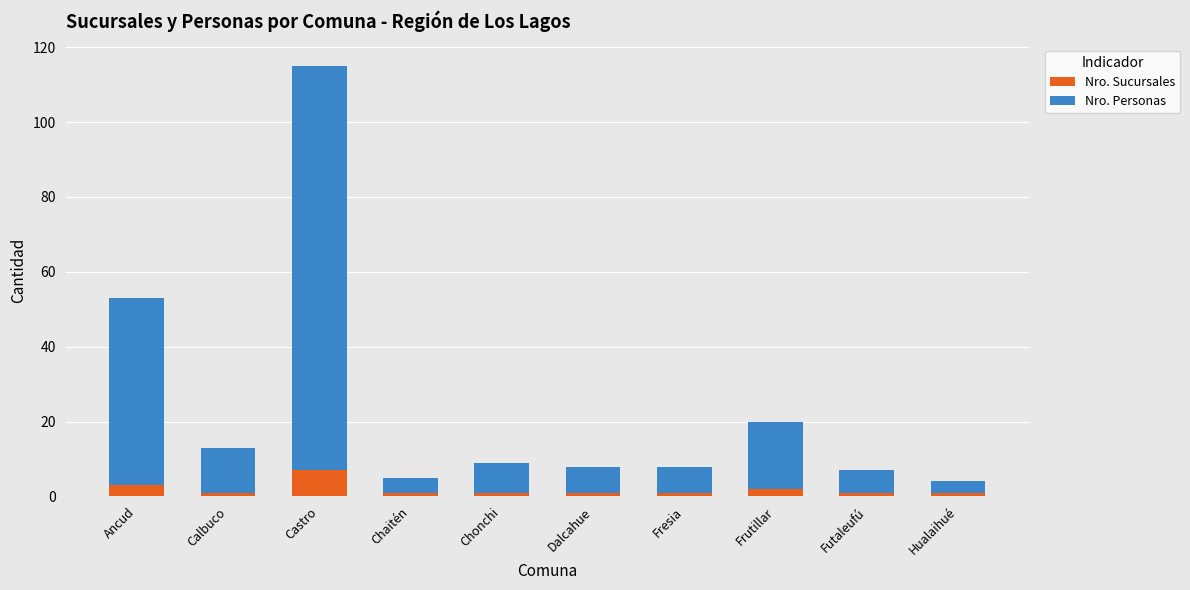

At which category is the sum across all series the highest?

Castro